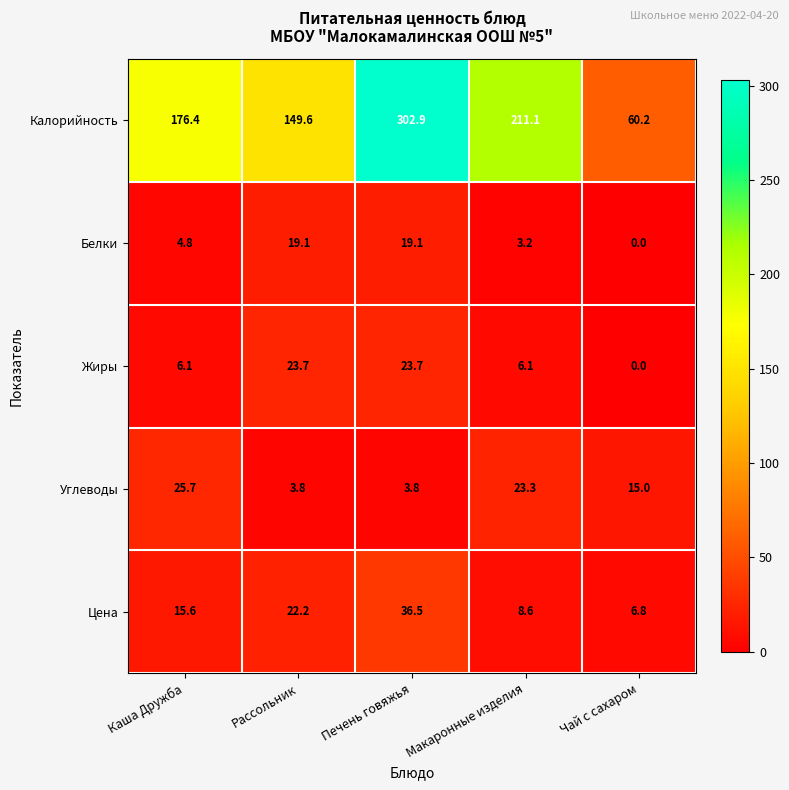

What is the highest value of the Жиры series?

23.7